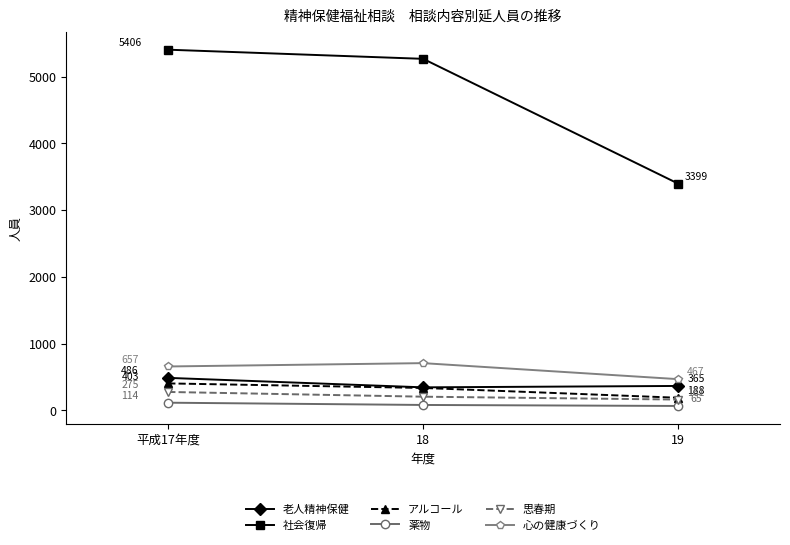

What is the value of the 思春期 point at the 1st from the left?

275